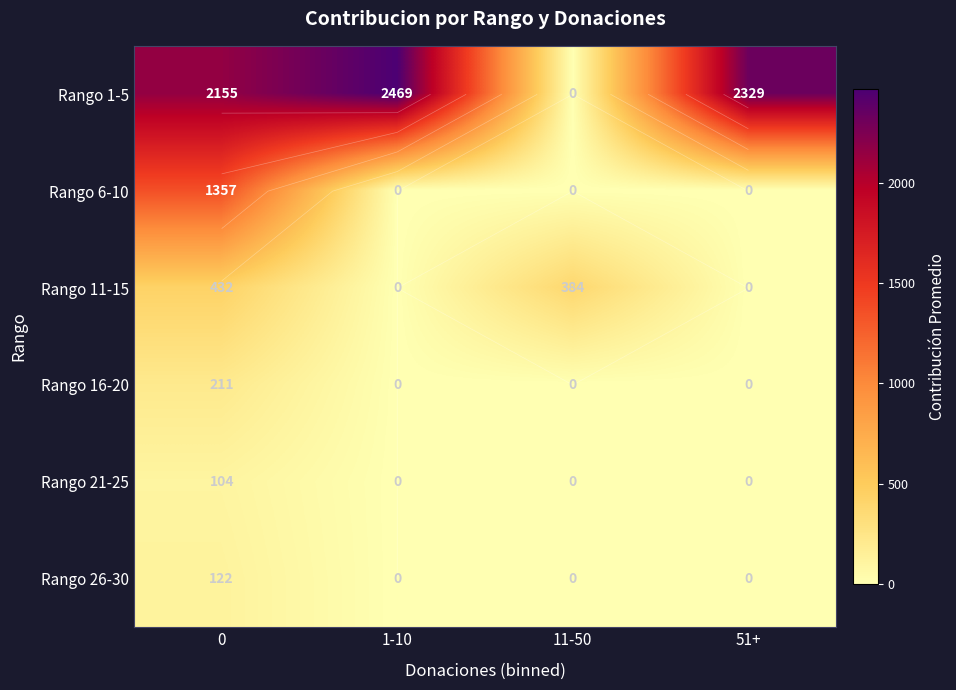

The Rango 16-20 series shows 106.2 at 11-50. True or false?

False